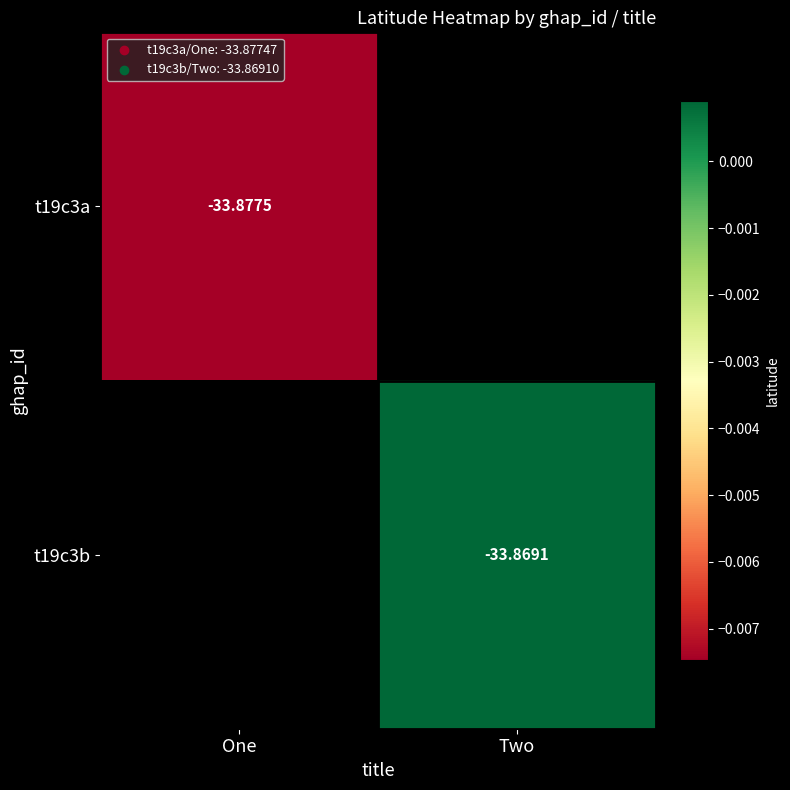

Is the value of t19c3a at One greater than the value of t19c3b at Two?

No